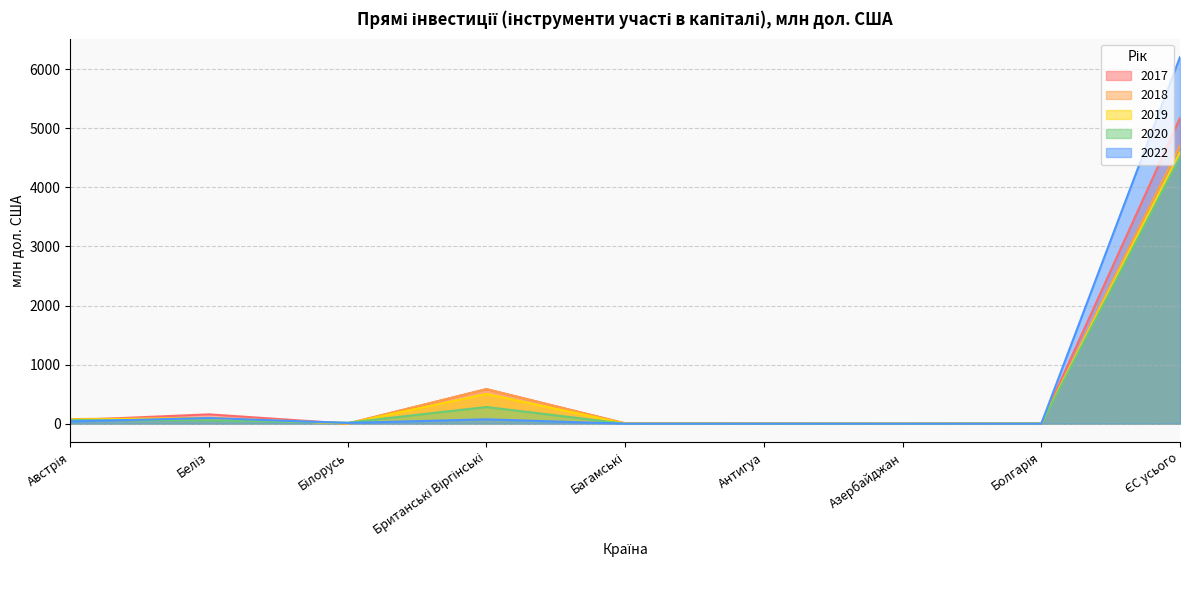

What is the label of the 5th point from the left?

Багамські